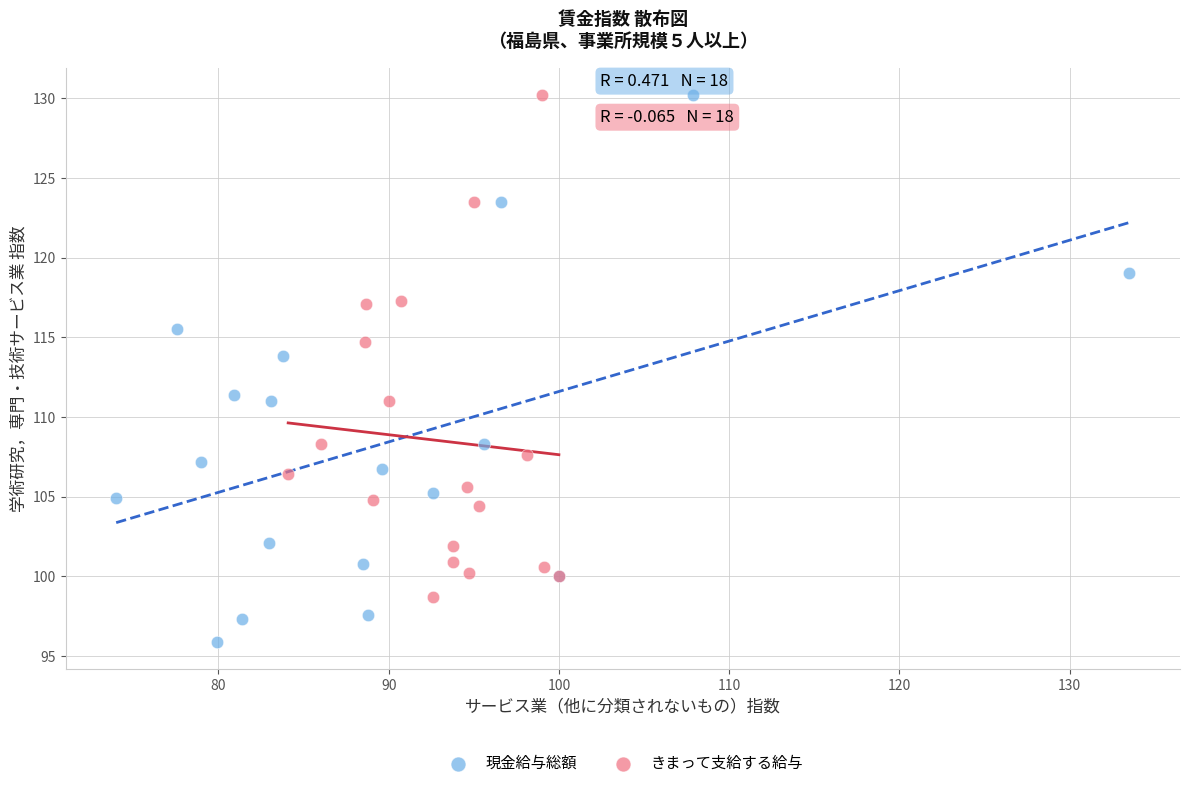

Which series reaches the minimum Y coordinate?

現金給与総額